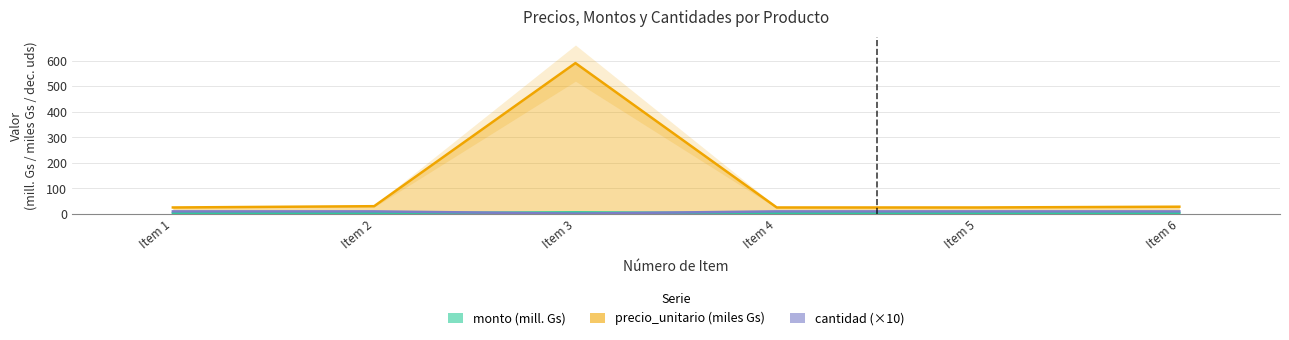

The precio_unitario series shows 28.0 at Item 6. True or false?

True